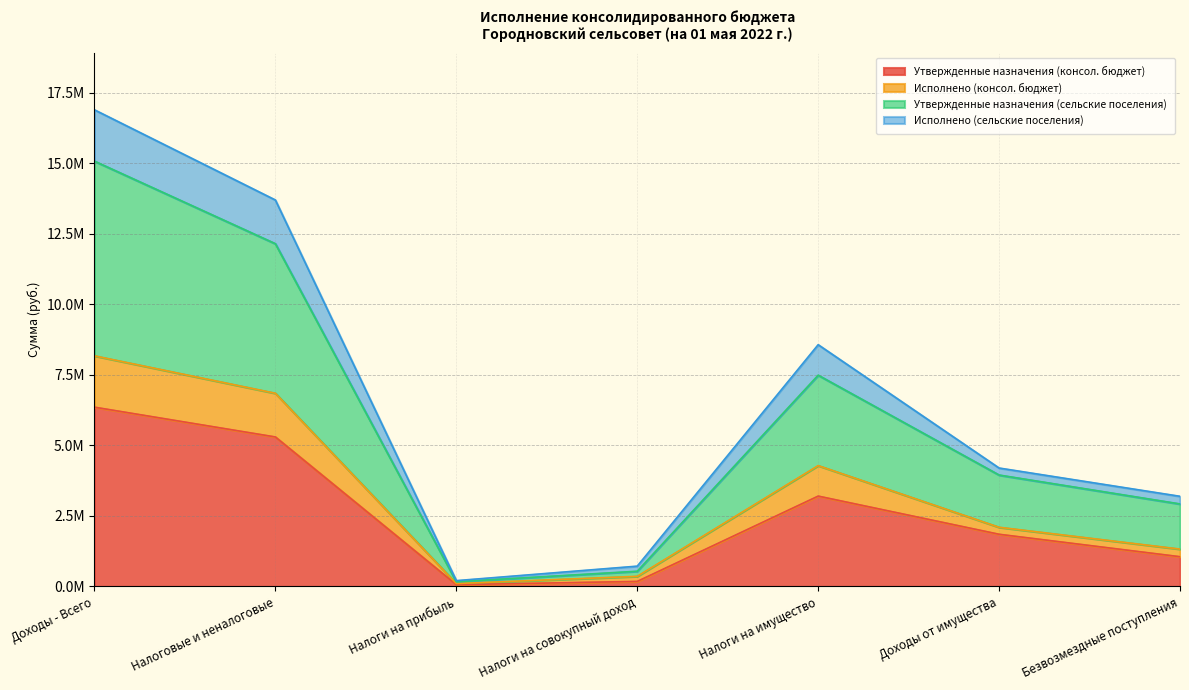

True or false: Исполнено (консол. бюджет) and Исполнено (сельские поселения) intersect in this chart.

False